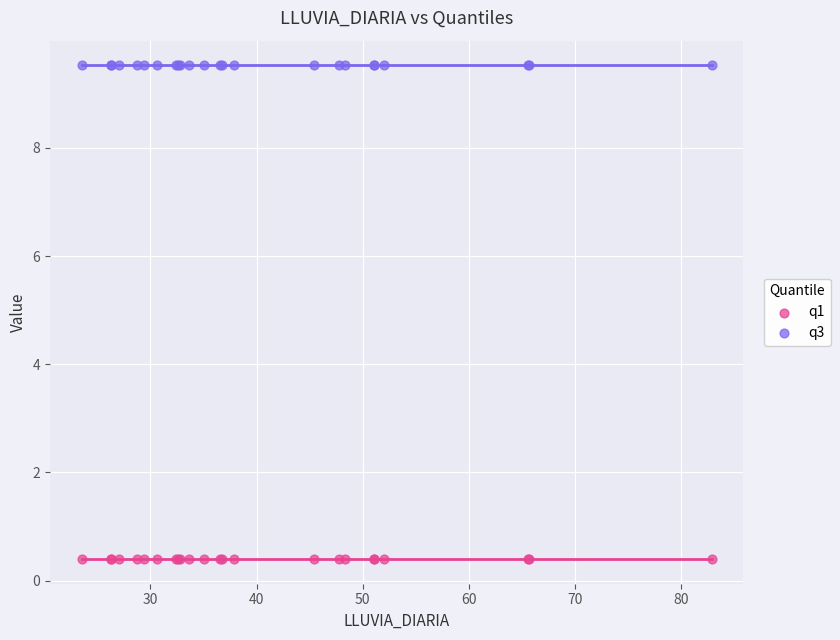

Which series contains the lowest Y value?

q1